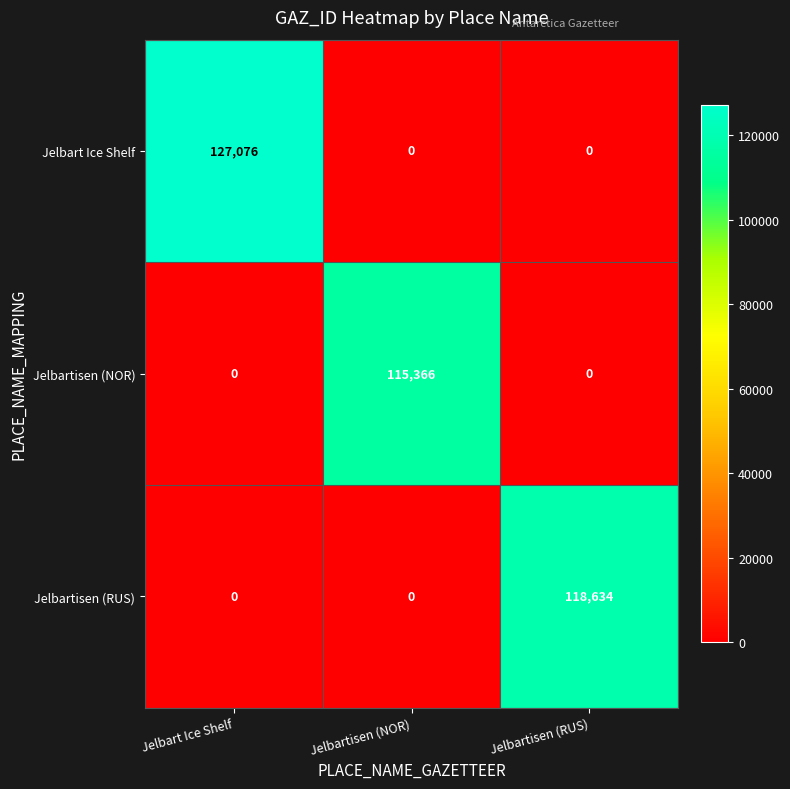

Count the number of categories in the chart.

3